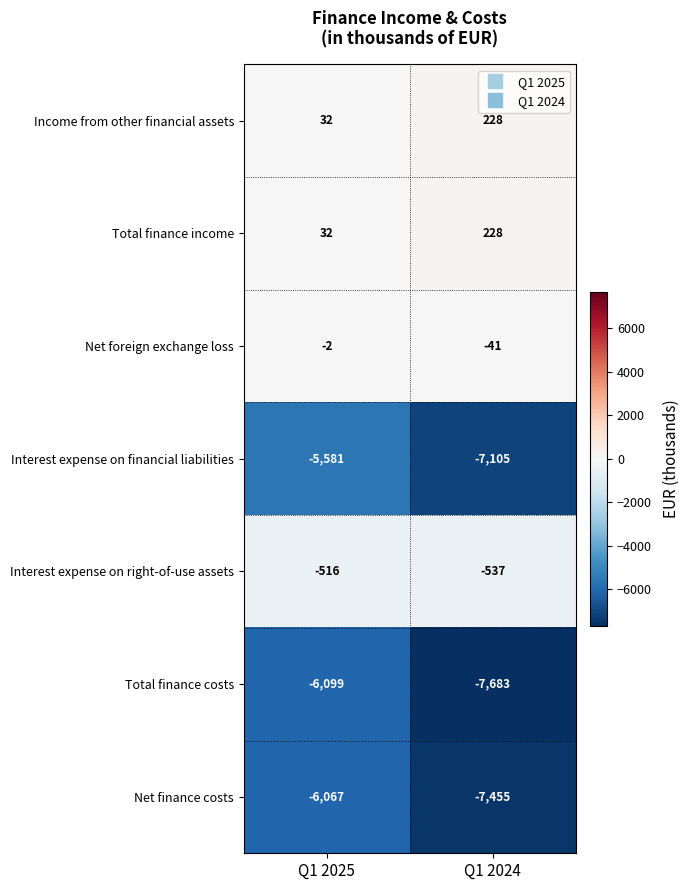

The Net foreign exchange loss series shows -3 at Q1 2025. True or false?

False